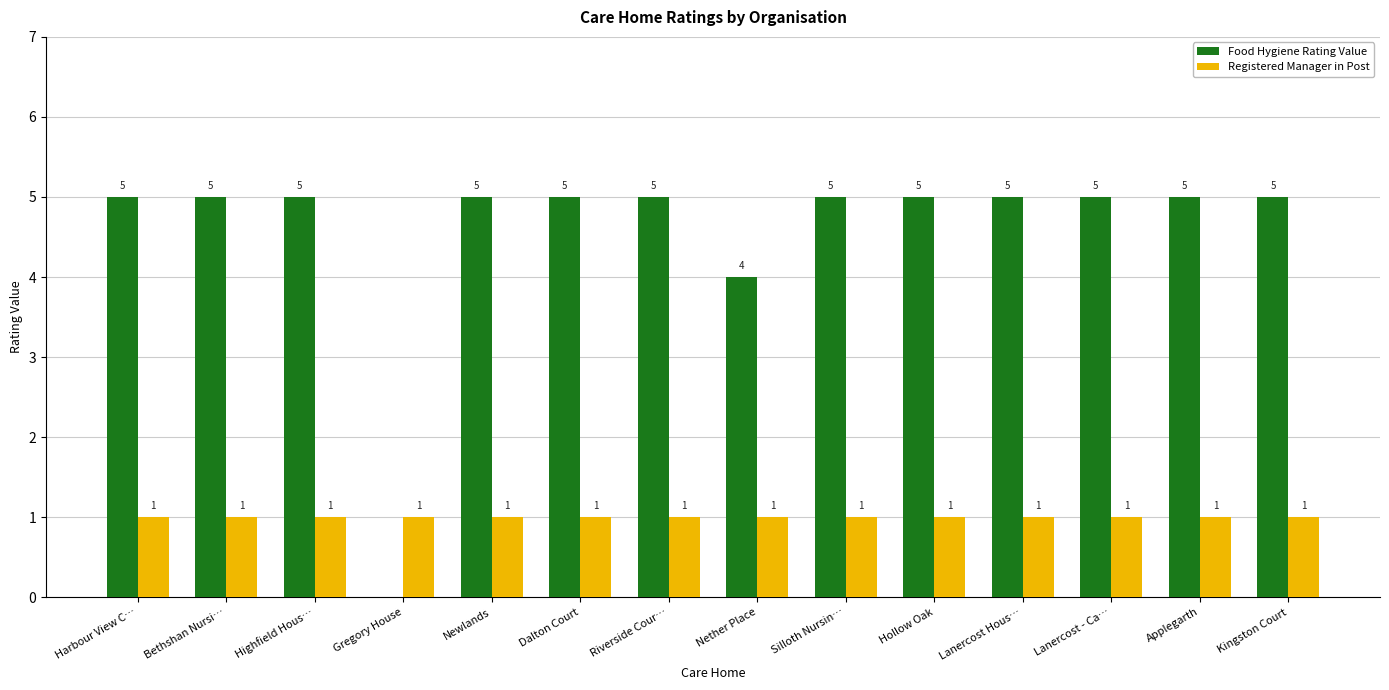

The Food Hygiene Rating Value series shows 2 at Newlands. True or false?

False